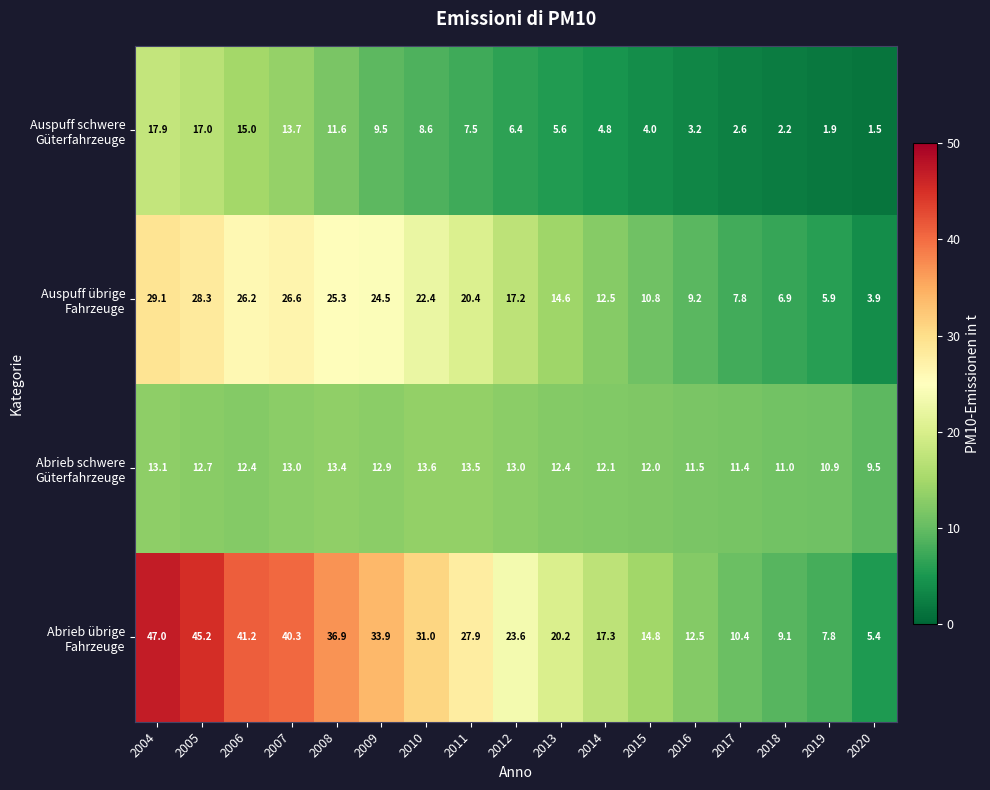

At which category does the chart reach its peak across all series?

2004